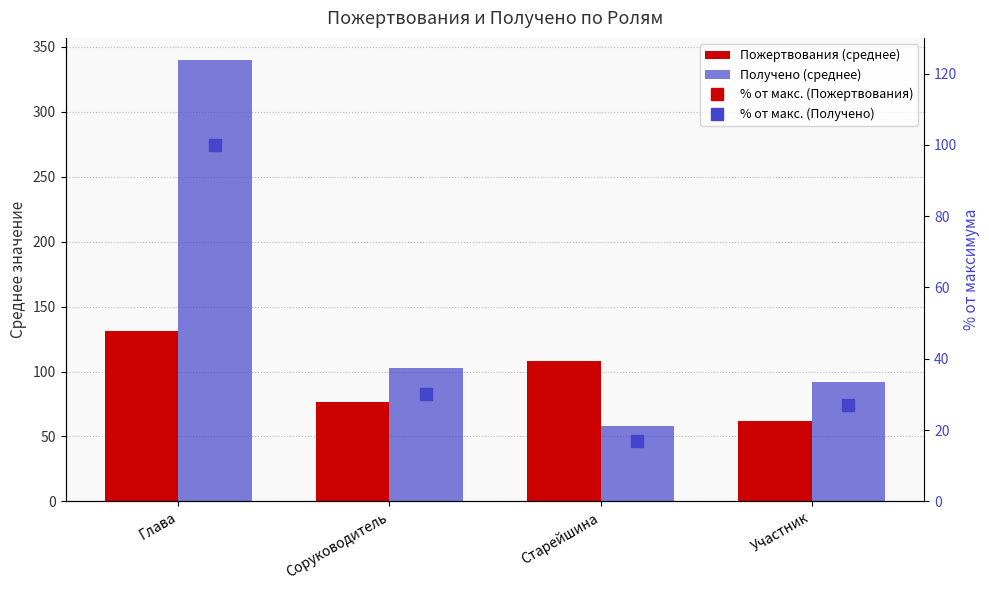

Reading left to right, what are all the values shown in this chart?

Пожертвования (среднее): 131.0	76.7	107.9	62.2
Получено (среднее): 340.0	102.9	57.8	92.3
% от макс. (Пожертвования): 38.5	22.6	31.7	18.3
% от макс. (Получено): 100.0	30.3	17.0	27.2